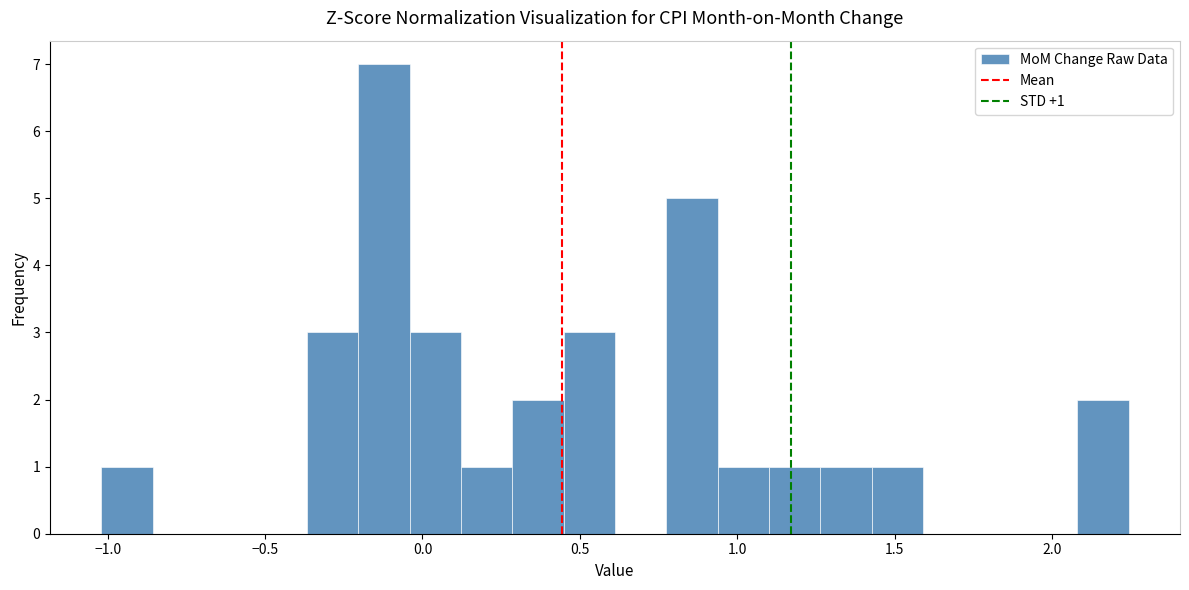

Read against the x-axis, roughly where is the centre of the tallest bar?

-0.10